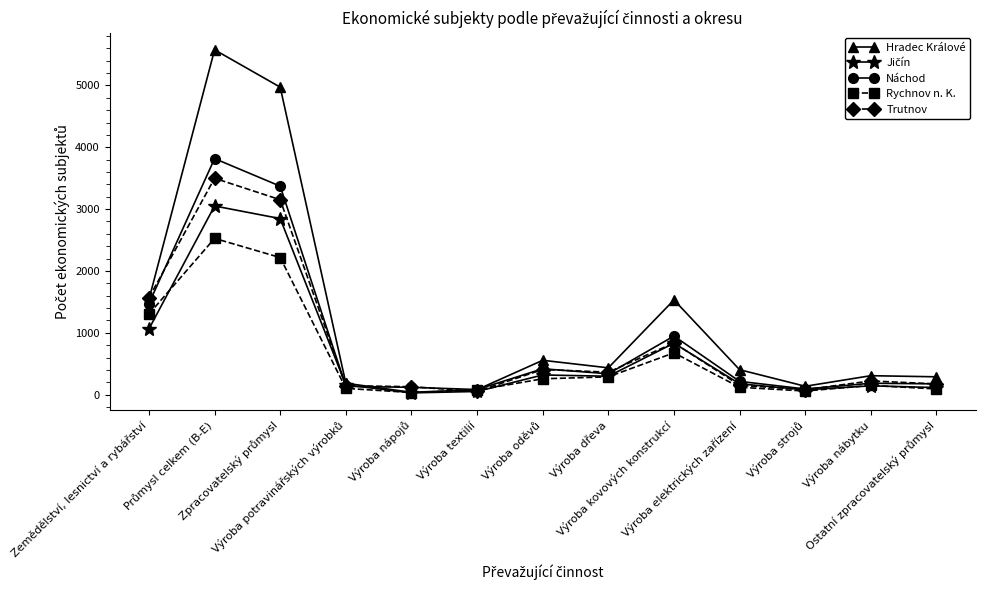

How many series are shown in this chart?

5